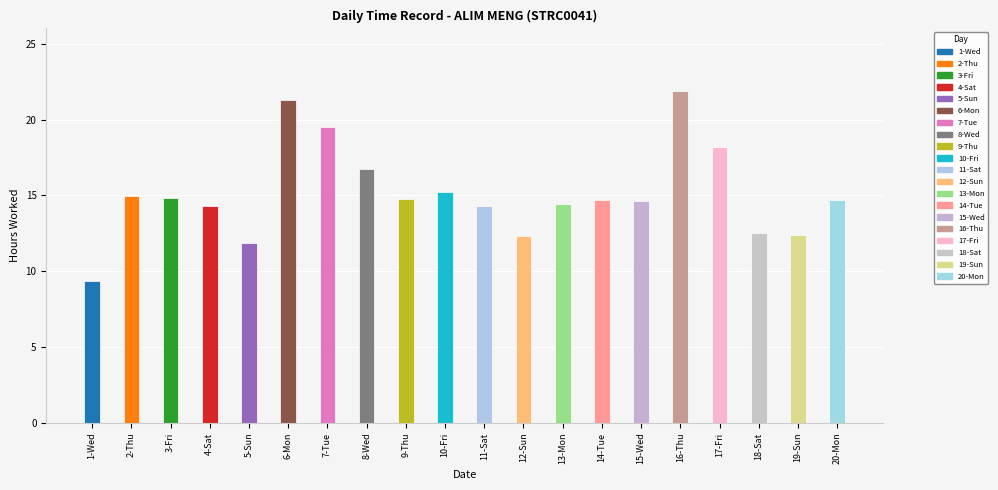

What is the label of the 12th bar from the right?

9-Thu